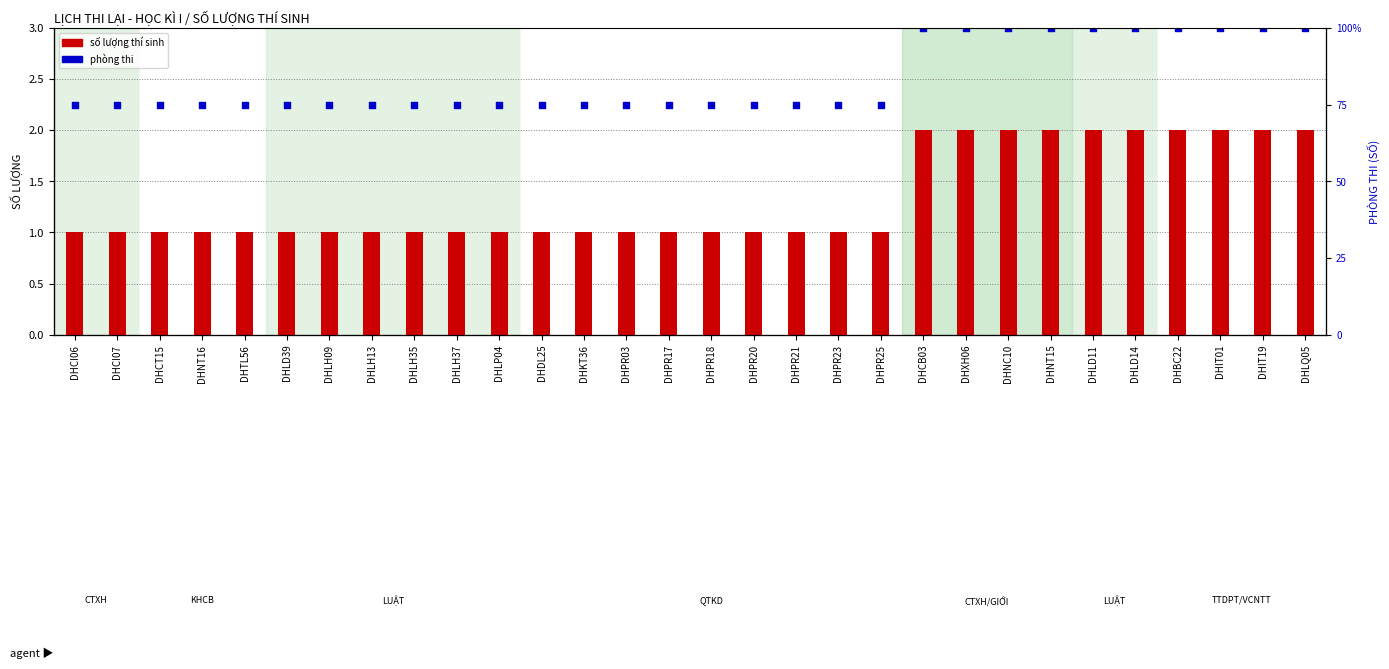

Which series has the largest total across all categories?

phòng thi (số)